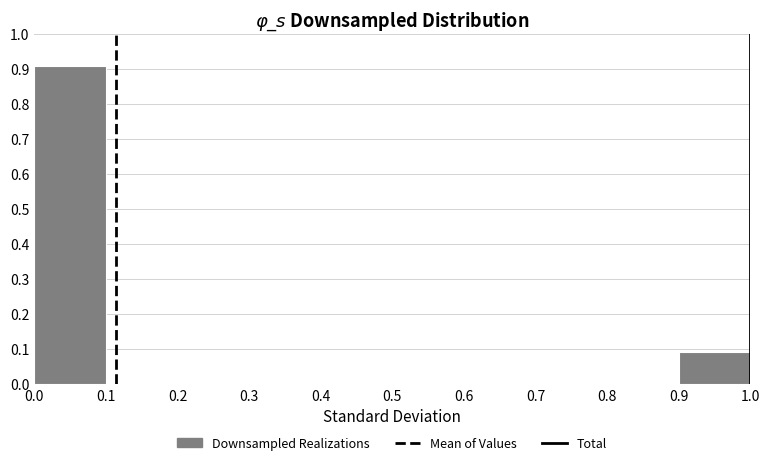

What is the height of the bar covering 0.9 to 1.0 on the x-axis? The values are not printed on the chart, so give them approximately, as read against the axis.

0.09